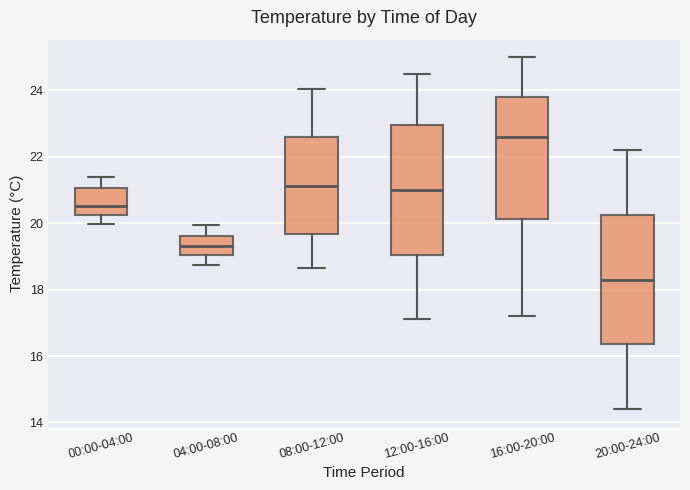

Where does the lower whisker of the box for 12:00-16:00 end on the y-axis? The values are not printed on the chart, so give them approximately, as read against the axis.

17.2